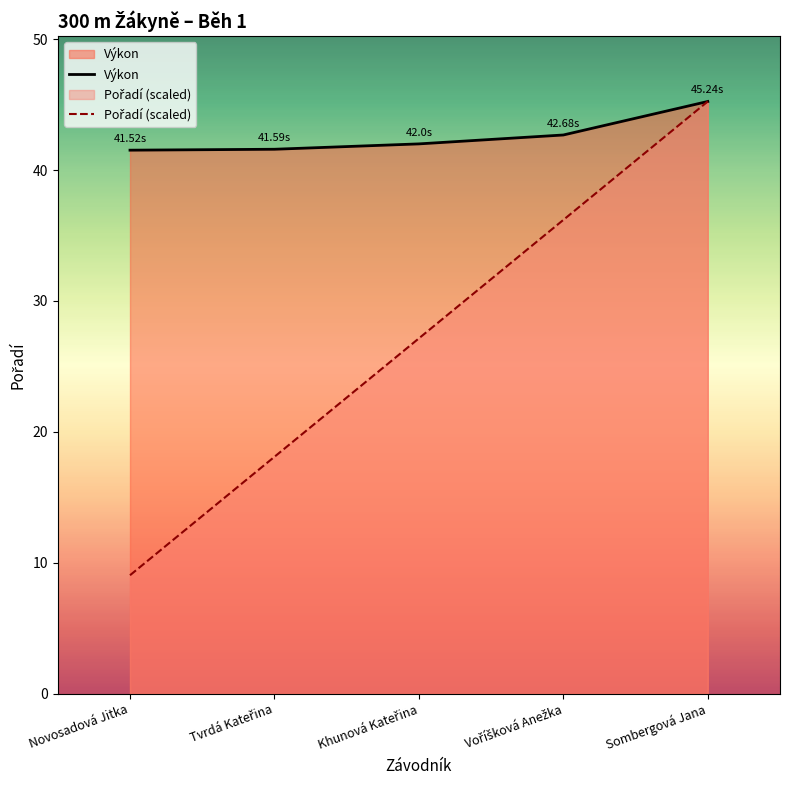

Which series has the largest range (max minus min)?

Pořadí (scaled)